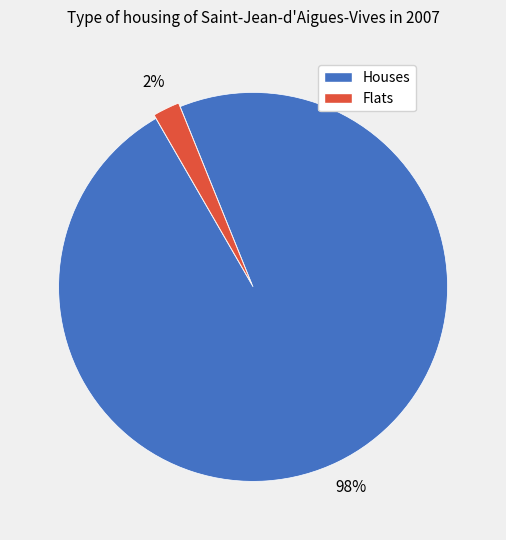

Is there any slice that represents more than half of the pie?

Yes